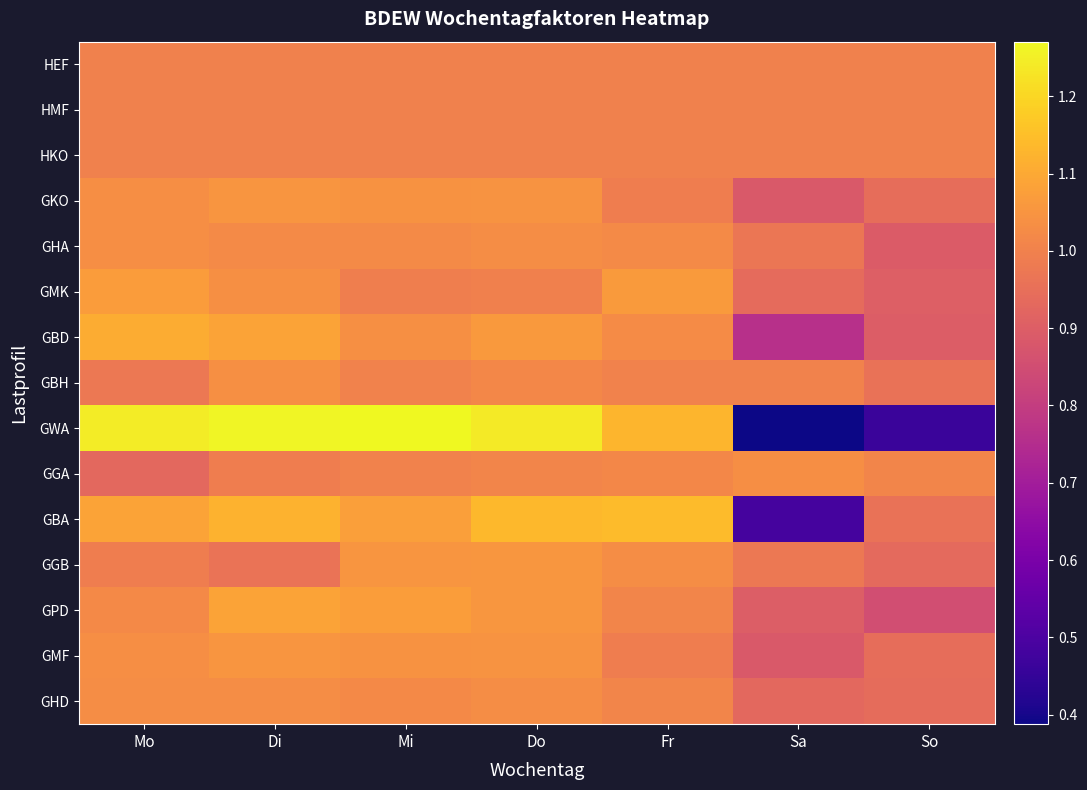

Reading left to right, transcribe all the data shown in this chart.

HEF: Mo=1.0	Di=1.0	Mi=1.0	Do=1.0	Fr=1.0	Sa=1.0	So=1.0
HMF: Mo=1.0	Di=1.0	Mi=1.0	Do=1.0	Fr=1.0	Sa=1.0	So=1.0
HKO: Mo=1.0	Di=1.0	Mi=1.0	Do=1.0	Fr=1.0	Sa=1.0	So=1.0
GKO: Mo=1.0	Di=1.1	Mi=1.0	Do=1.0	Fr=1.0	Sa=0.9	So=0.9
GHA: Mo=1.0	Di=1.0	Mi=1.0	Do=1.0	Fr=1.0	Sa=1.0	So=0.9
GMK: Mo=1.1	Di=1.0	Mi=1.0	Do=1.0	Fr=1.1	Sa=0.9	So=0.9
GBD: Mo=1.1	Di=1.1	Mi=1.0	Do=1.1	Fr=1.0	Sa=0.8	So=0.9
GBH: Mo=1.0	Di=1.0	Mi=1.0	Do=1.0	Fr=1.0	Sa=1.0	So=1.0
GWA: Mo=1.2	Di=1.3	Mi=1.3	Do=1.2	Fr=1.1	Sa=0.4	So=0.5
GGA: Mo=0.9	Di=1.0	Mi=1.0	Do=1.0	Fr=1.0	Sa=1.0	So=1.0
GBA: Mo=1.1	Di=1.1	Mi=1.1	Do=1.1	Fr=1.1	Sa=0.5	So=1.0
GGB: Mo=1.0	Di=1.0	Mi=1.1	Do=1.1	Fr=1.0	Sa=1.0	So=0.9
GPD: Mo=1.0	Di=1.1	Mi=1.1	Do=1.1	Fr=1.0	Sa=0.9	So=0.9
GMF: Mo=1.0	Di=1.1	Mi=1.0	Do=1.0	Fr=1.0	Sa=0.9	So=0.9
GHD: Mo=1.0	Di=1.0	Mi=1.0	Do=1.0	Fr=1.0	Sa=0.9	So=0.9